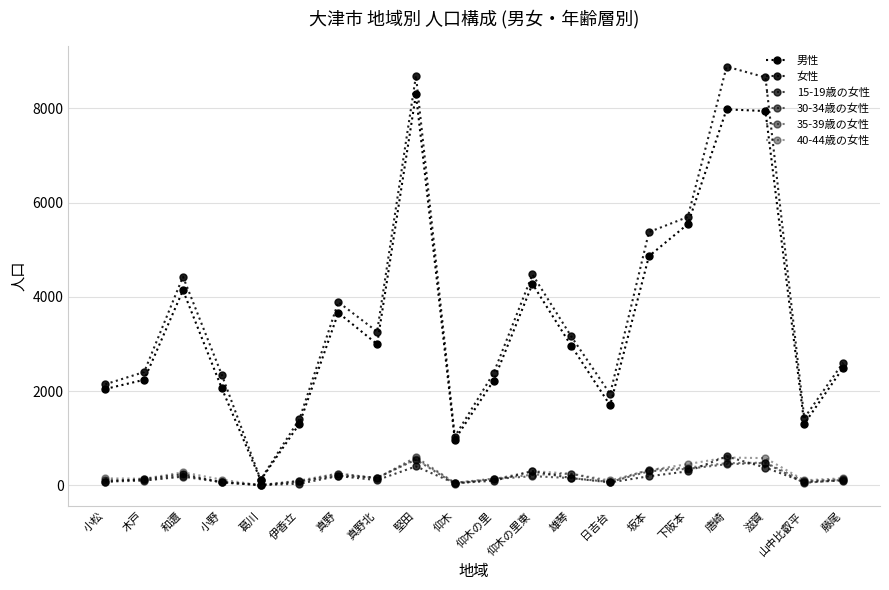

Which label corresponds to the smallest value in the chart?

葛川